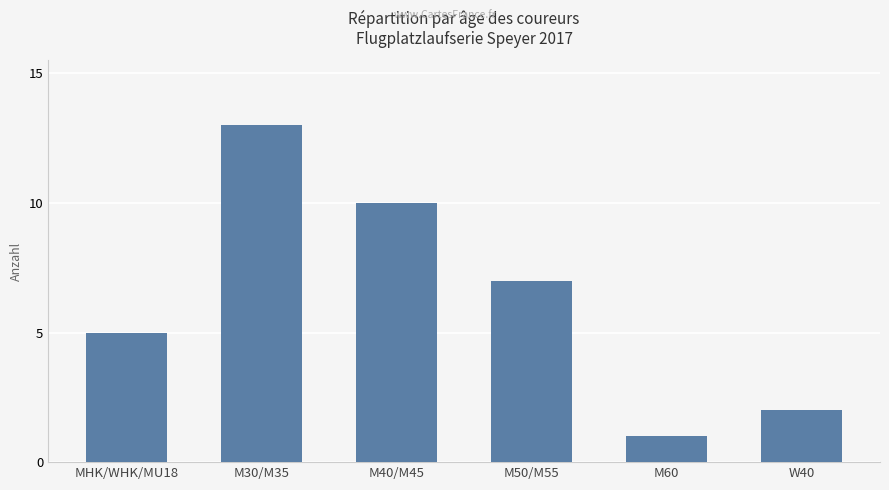

Which label corresponds to the smallest value in the chart?

M60